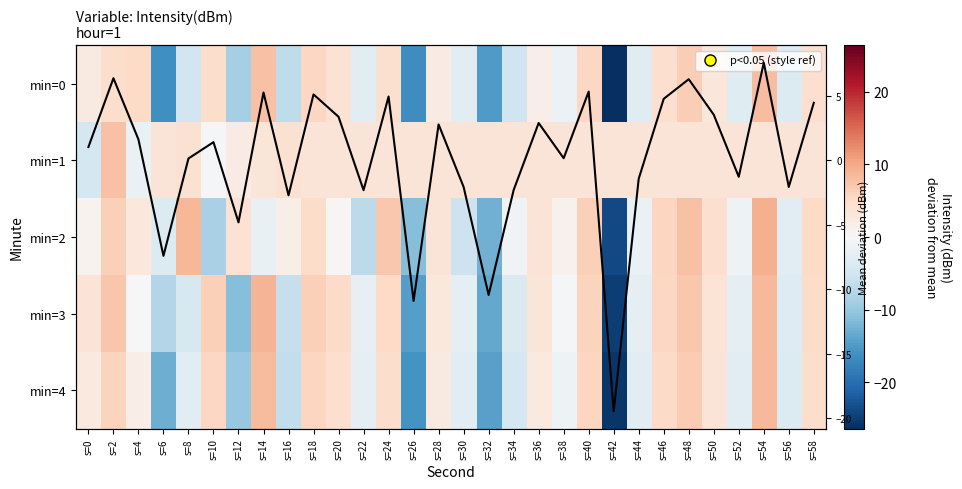

Which has a higher value, s=56 or s=50?

s=50